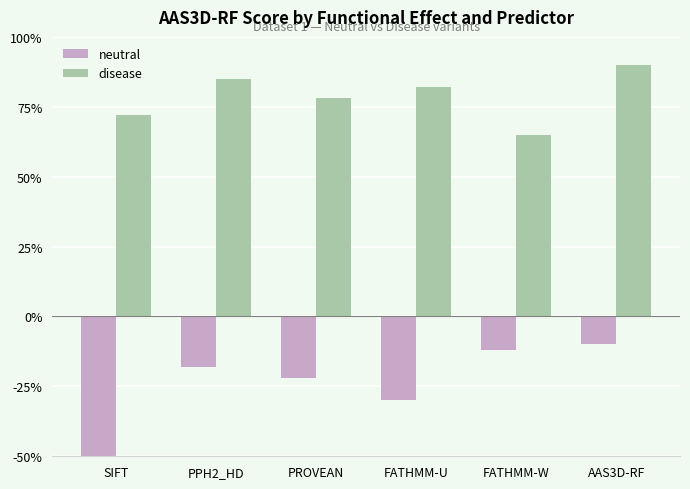

Which series has the widest spread of values?

neutral